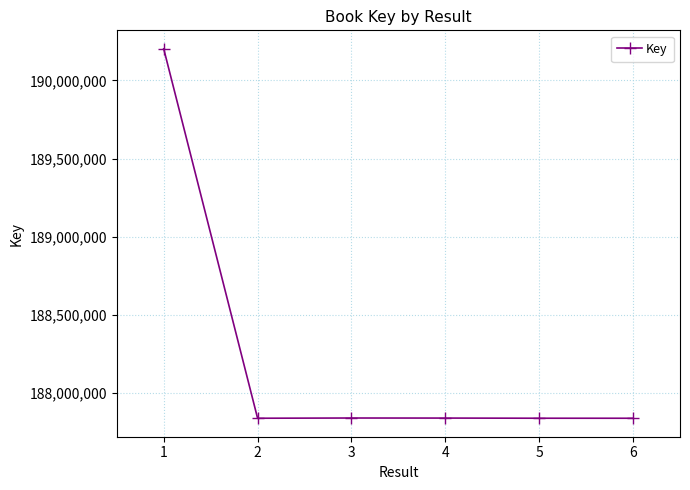

The value at 6 is 298978110. True or false?

False